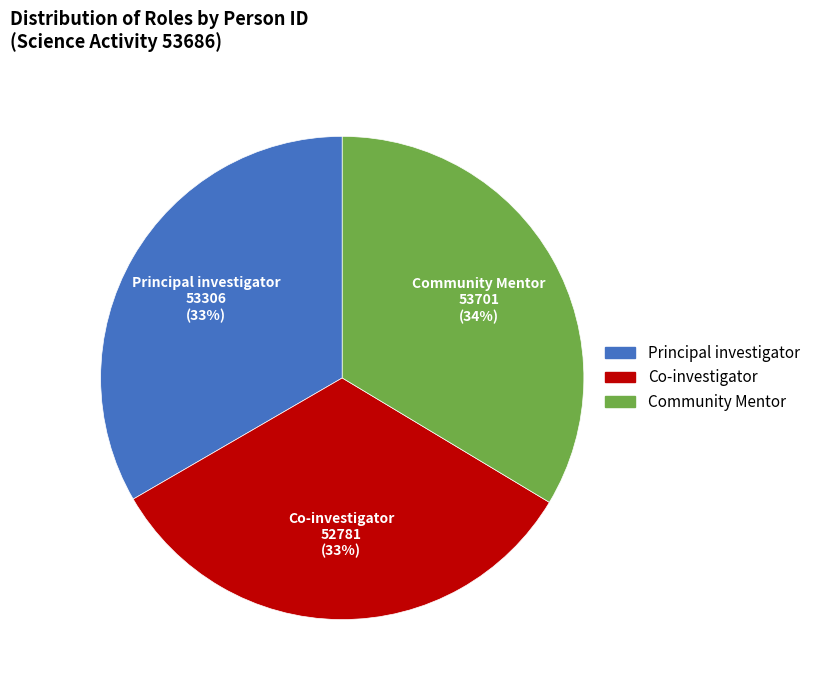

Does Community Mentor represent more than half of the total?

No